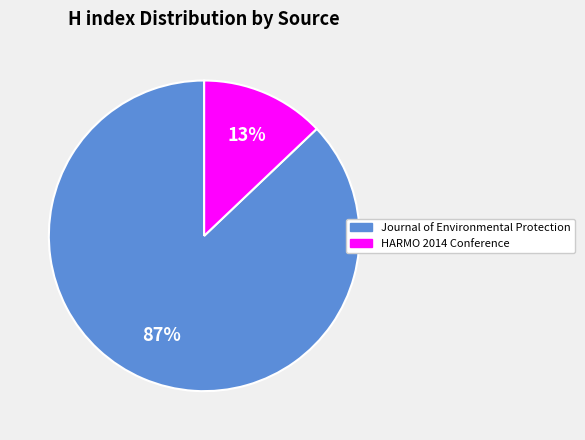

True or false: HARMO 2014 Conference accounts for 13% of the total.

True